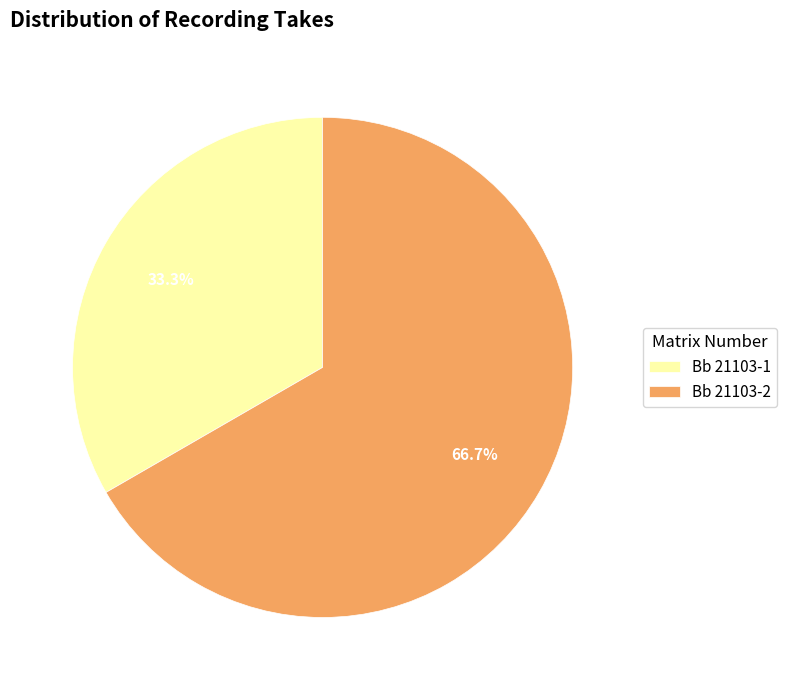

Approximately how many times larger is the value at Bb 21103-2 compared to Bb 21103-1?

2.0